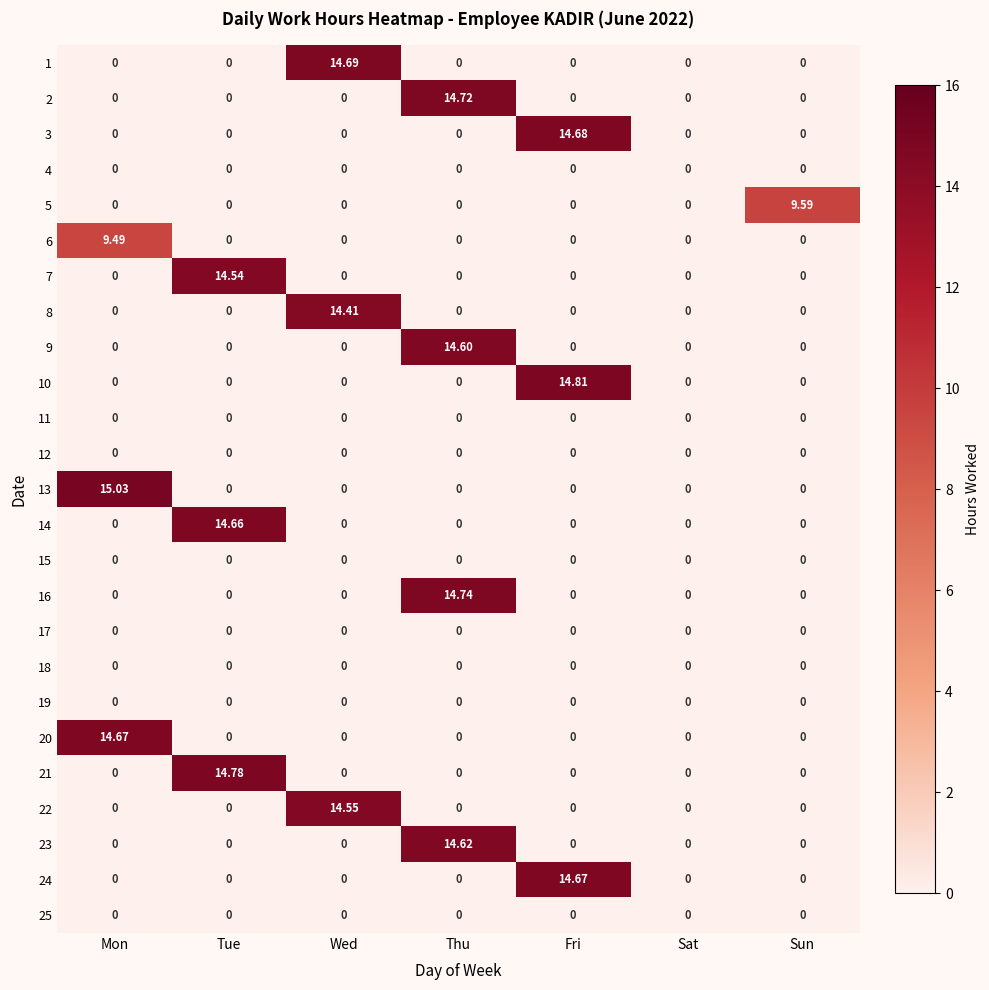

Which series has the largest range (max minus min)?

13